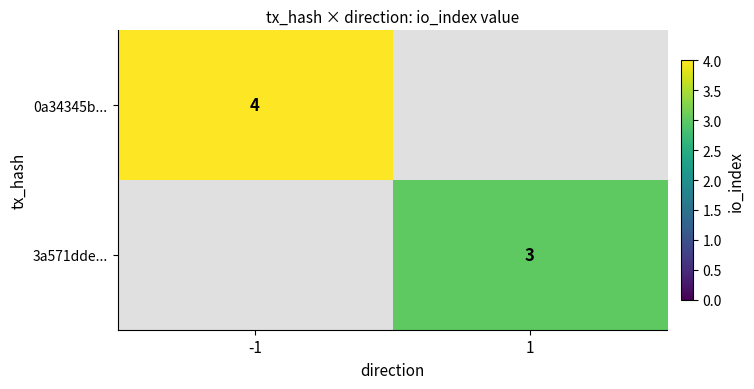

True or false: 3a571dde... has a value of 3 at 1.

True